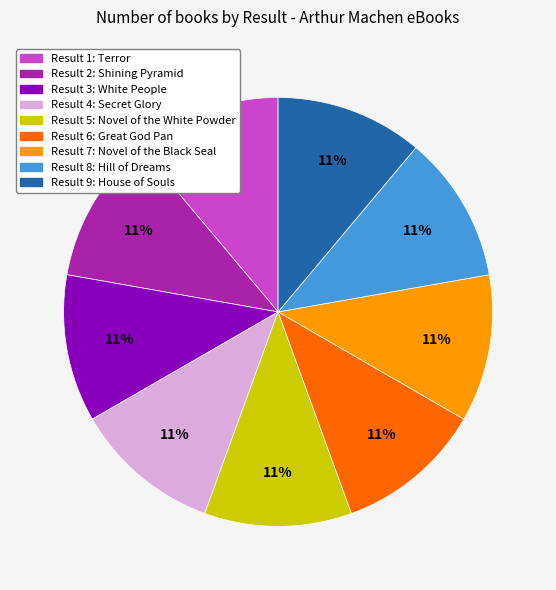

Is there any slice that represents more than half of the pie?

No